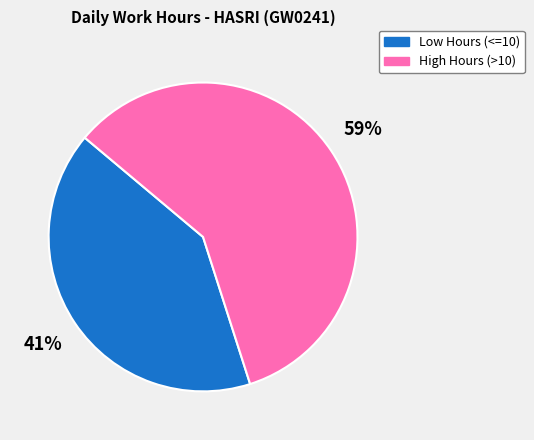

What is the smallest slice in the pie chart?

Low Hours (<=10)